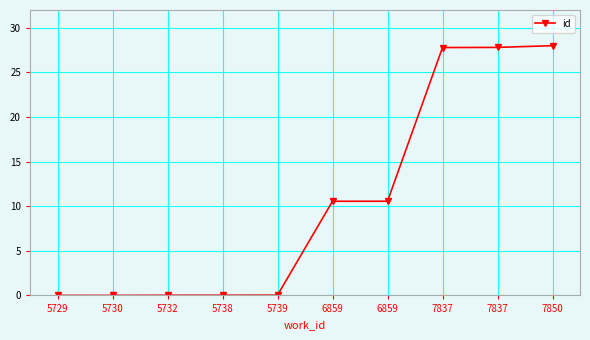

What is the difference between the maximum and second lowest values?

28.0